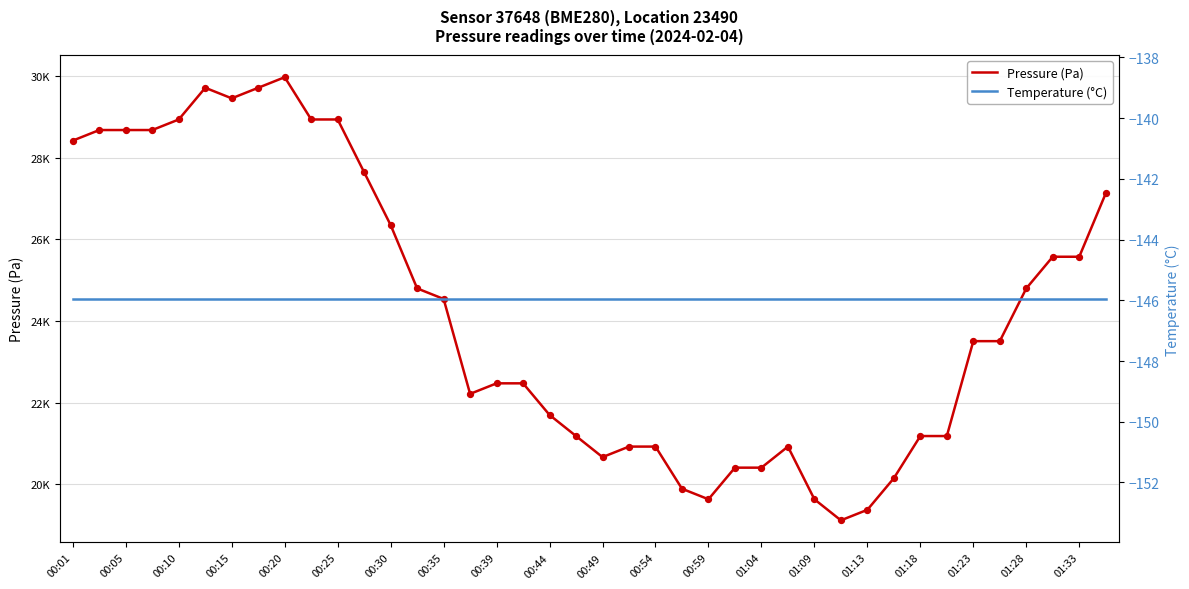

Which series contains the lowest Y value?

Temperature (°C)